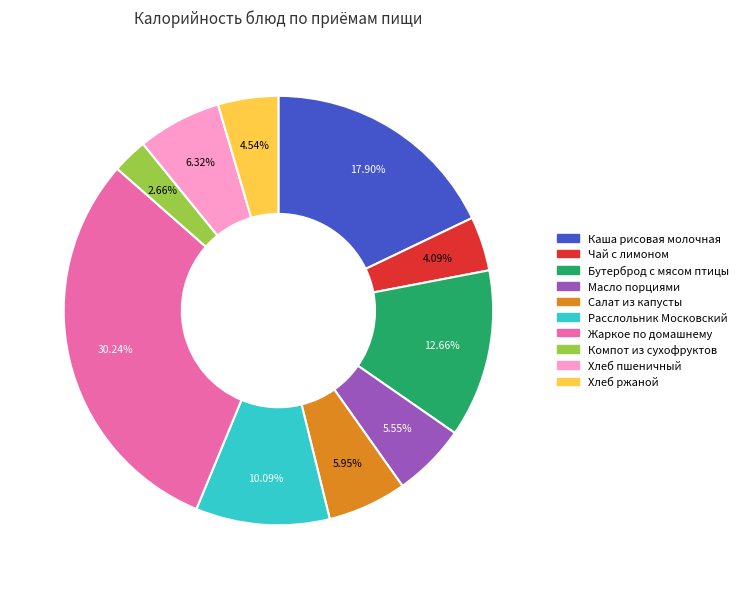

To the nearest percent, what is the combined percentage of Хлеб ржаной and Бутерброд с мясом птицы?

17%